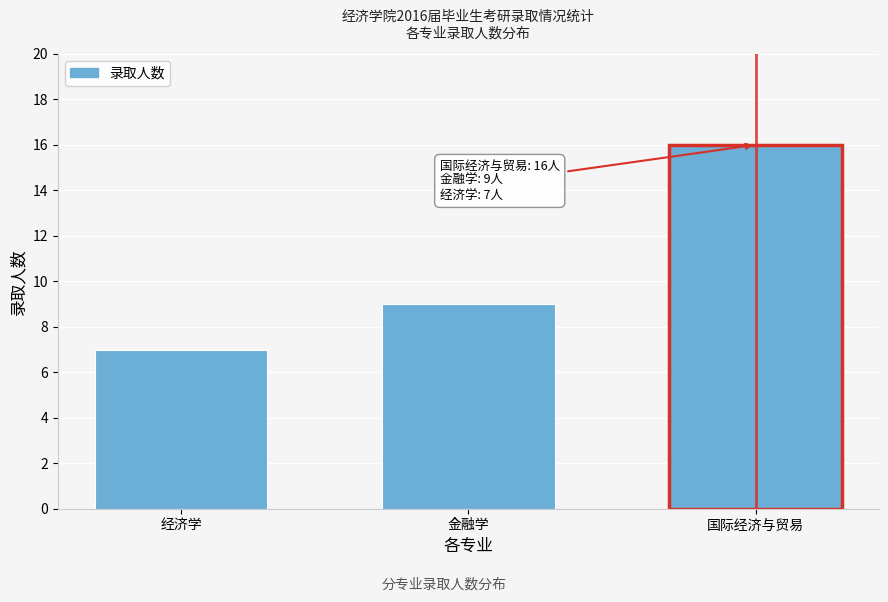

Reading left to right, transcribe all the data shown in this chart.

7	9	16